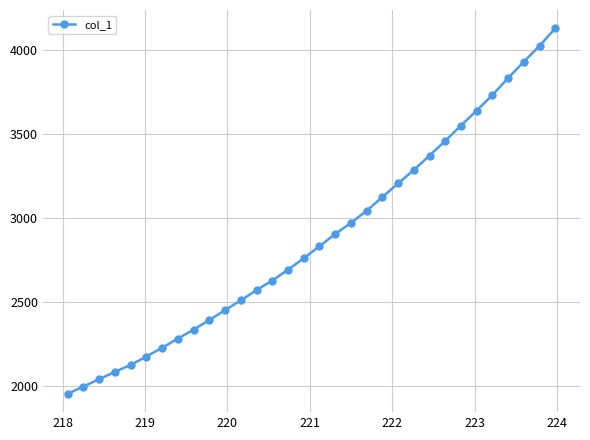

How many data points are above 2832?

16